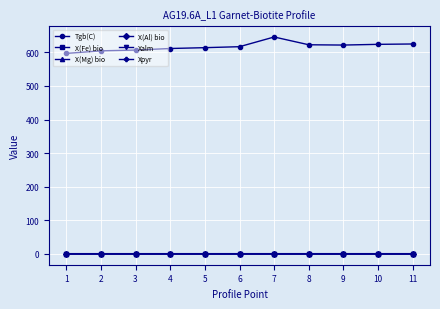

The X(Fe) bio series shows 0.3 at 2. True or false?

True